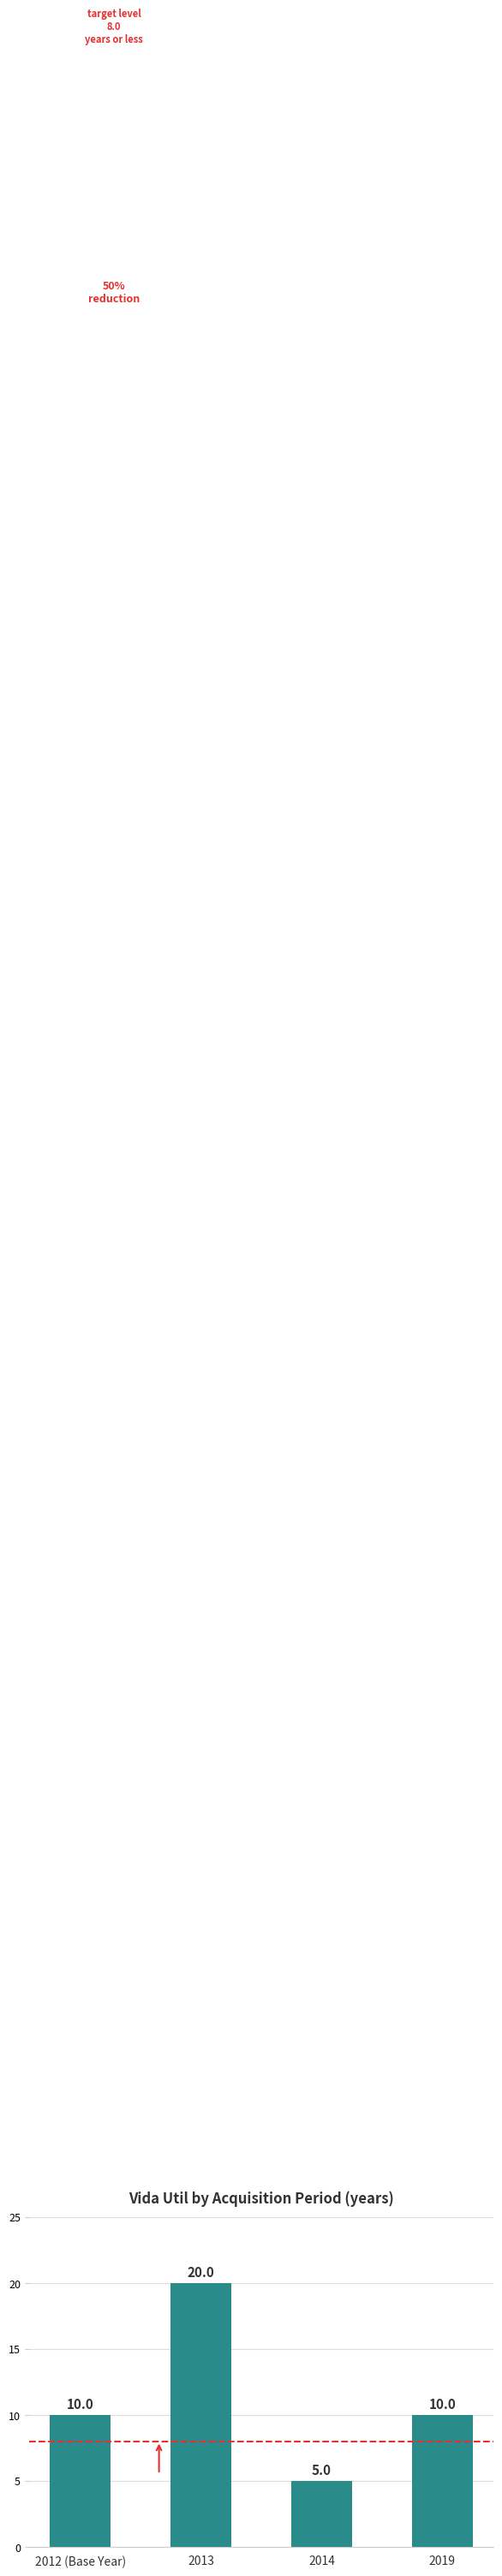

What is the change in value from 2012 (Base Year) to 2013?

+10